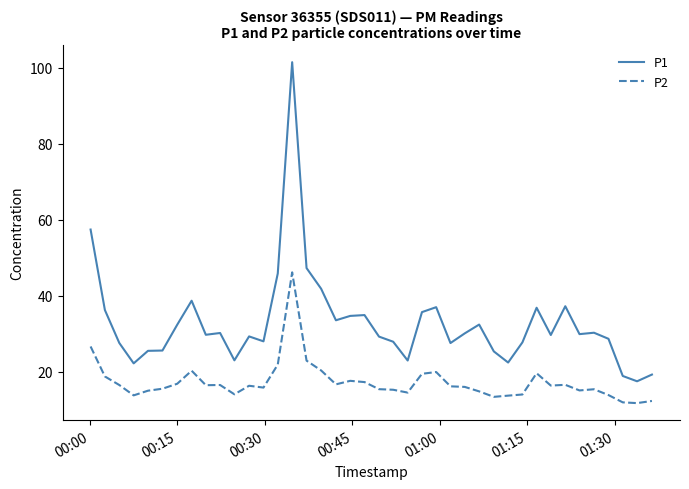

Which series has the widest spread of values?

P1